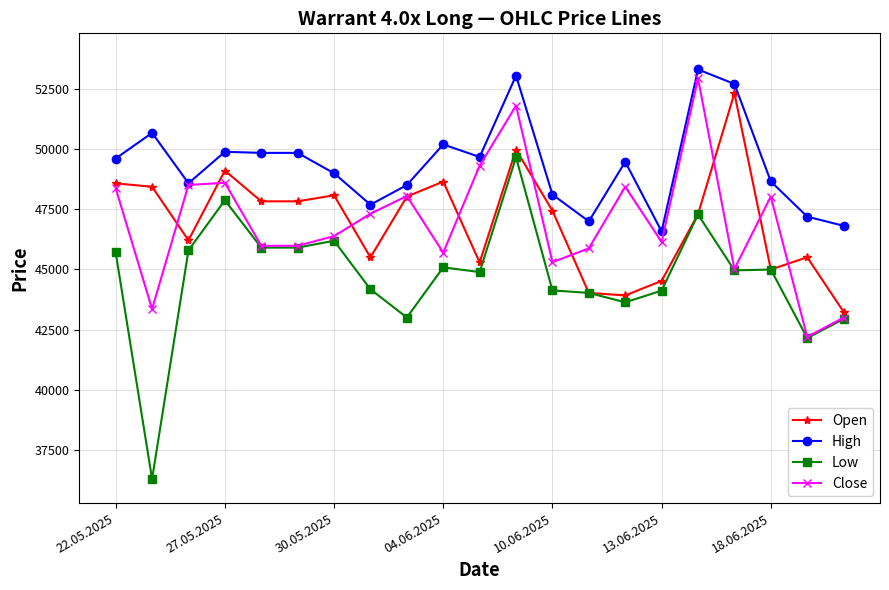

List the series in order of their peak value, highest first.

High, Close, Open, Low